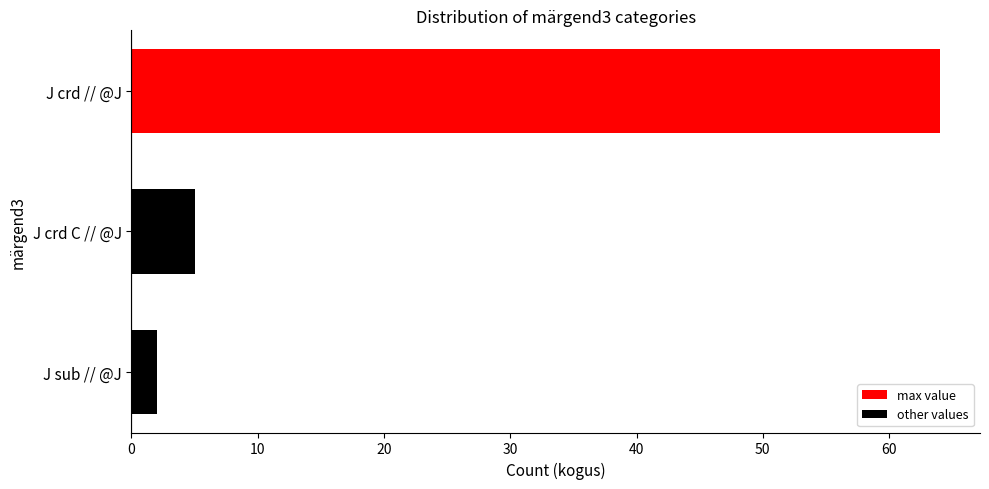

How many data points are less than 5?

1